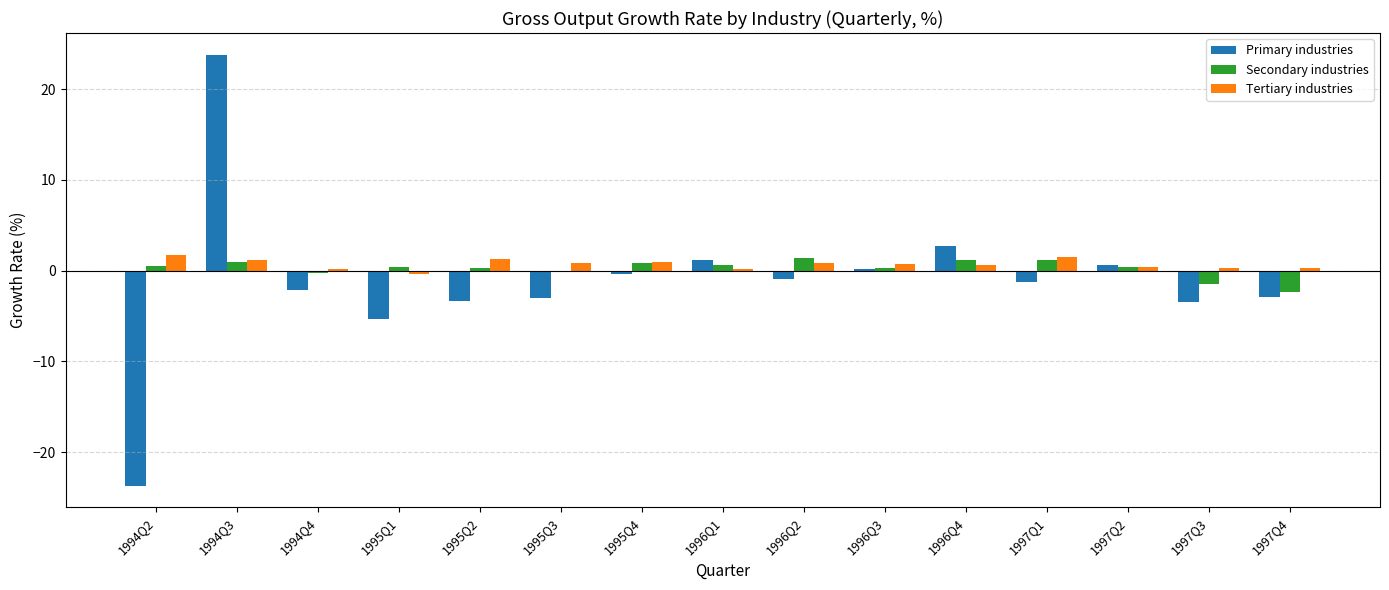

Is the value of Secondary industries at 1995Q1 greater than the value of Primary industries at 1995Q2?

Yes